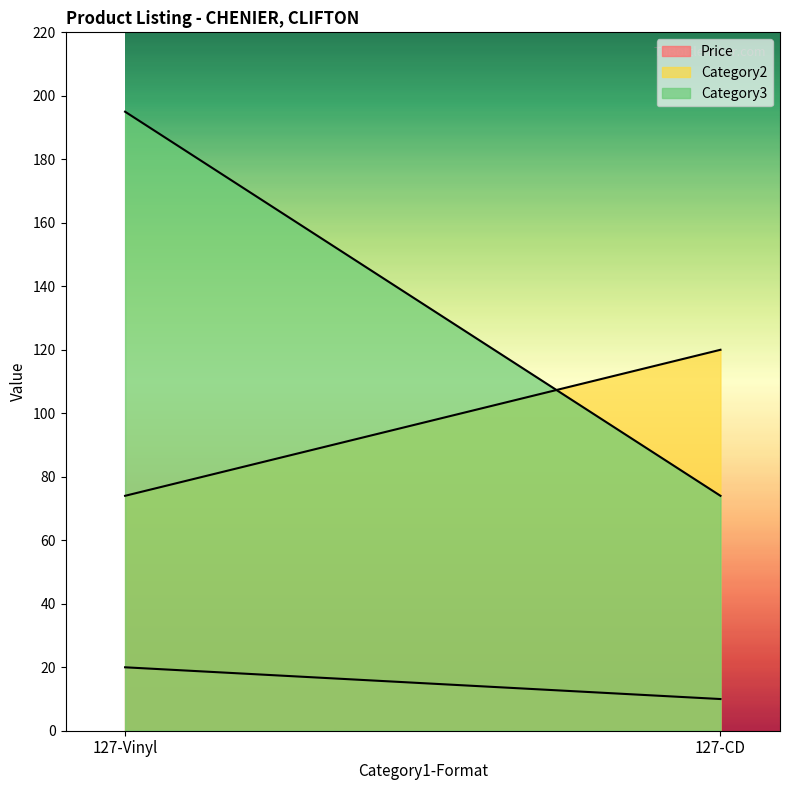

List the labels in order of Category3 value, smallest first.

127-CD, 127-Vinyl